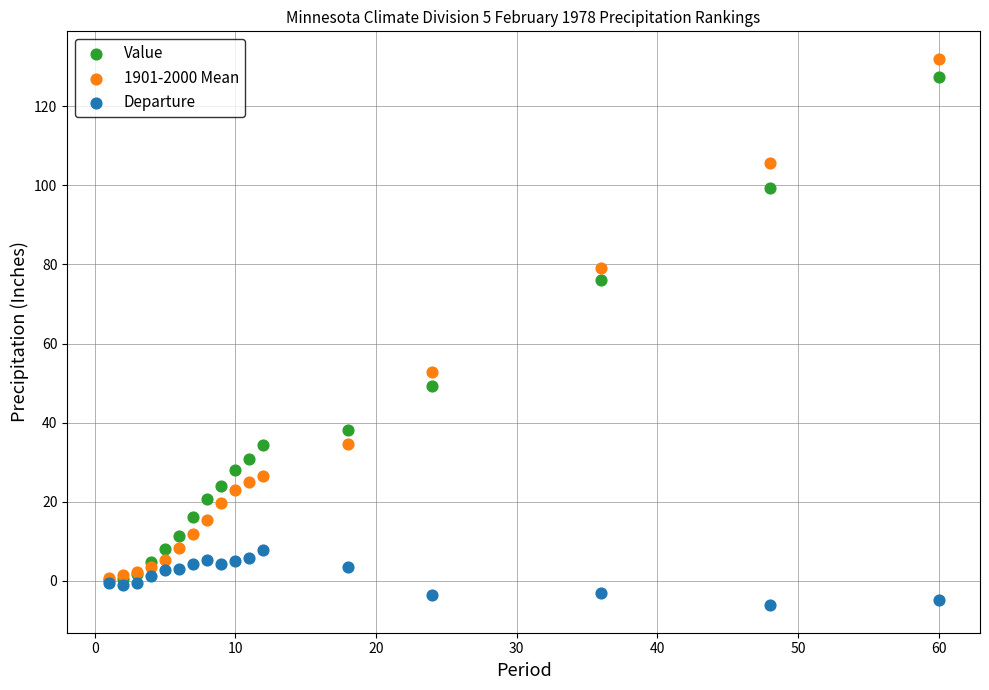

Which series reaches the minimum Y coordinate?

Departure